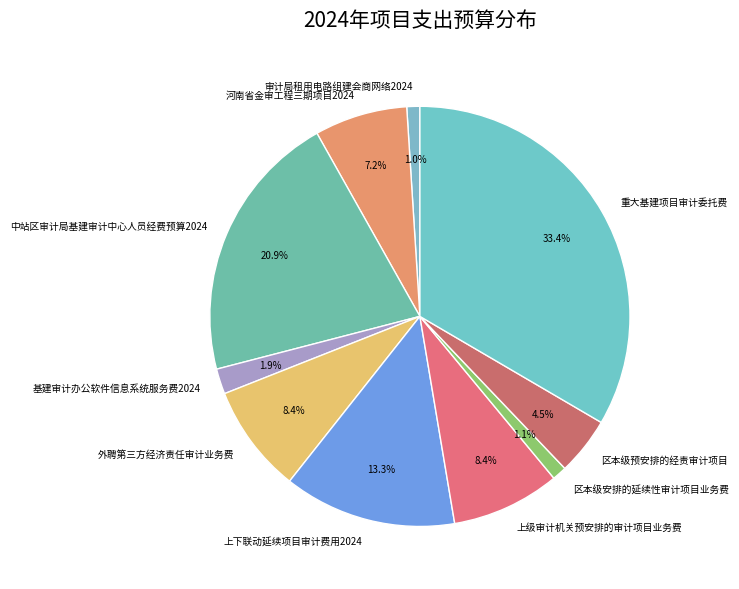

Between 基建审计办公软件信息系统服务费2024 and 上下联动延续项目审计费用2024, which is larger?

上下联动延续项目审计费用2024